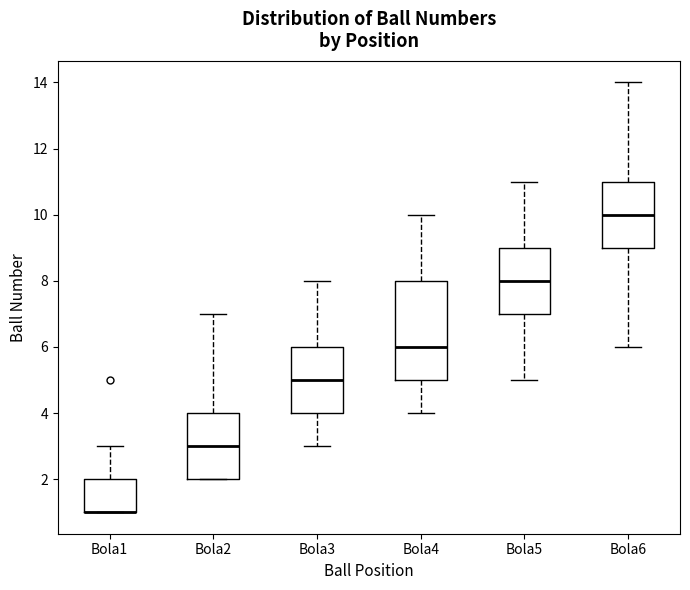

Where does the upper whisker of the box for Bola4 end on the y-axis? The values are not printed on the chart, so give them approximately, as read against the axis.

10